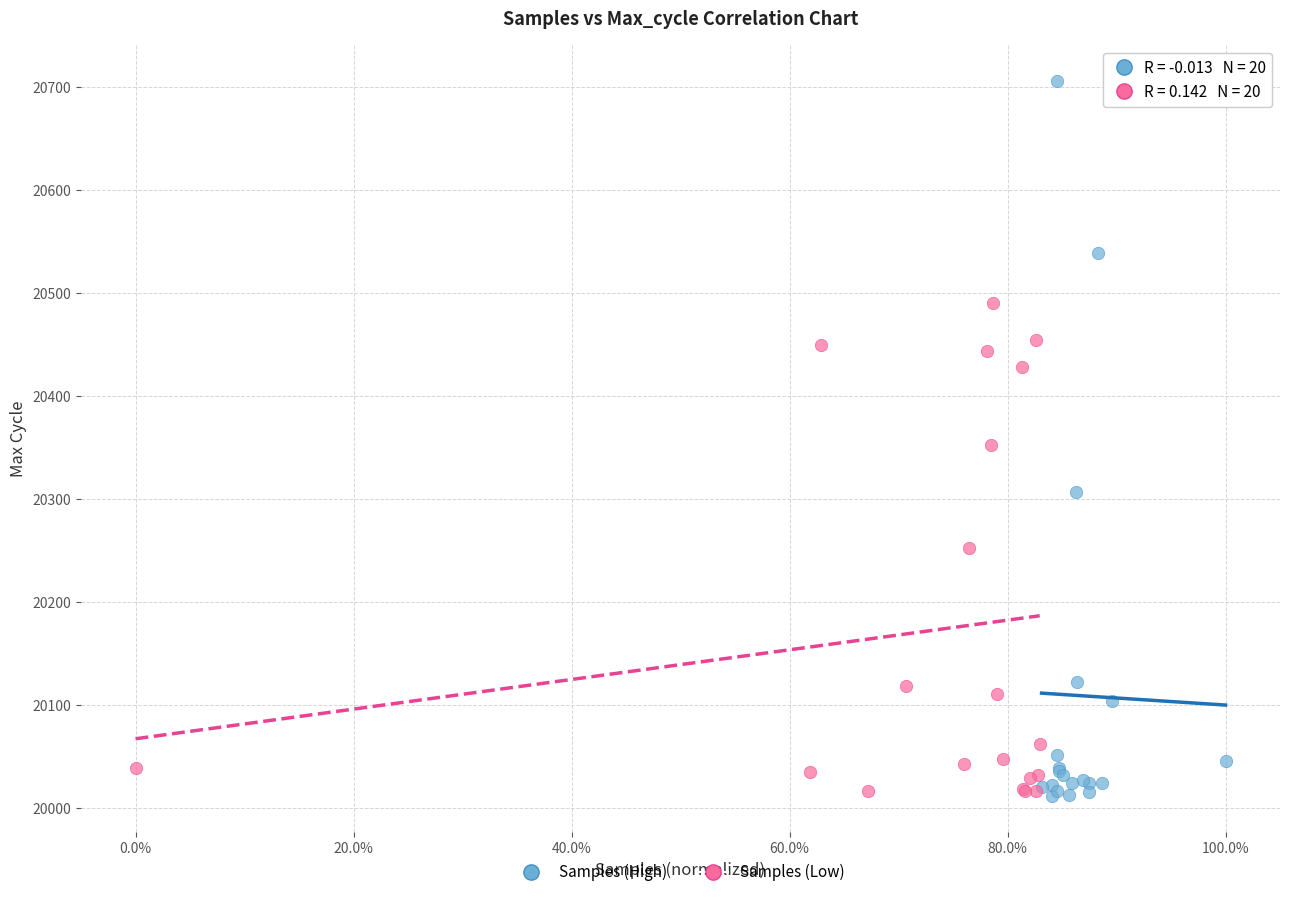

Which series has the widest spread of Y values?

Samples (High)